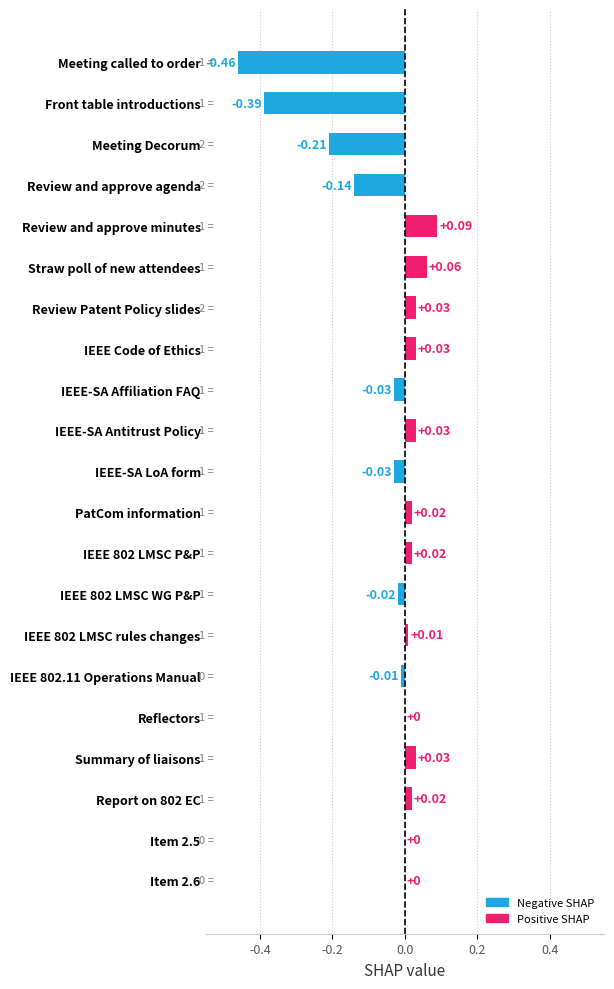

Between IEEE 802 LMSC P&P and Front table introductions, which is larger?

IEEE 802 LMSC P&P